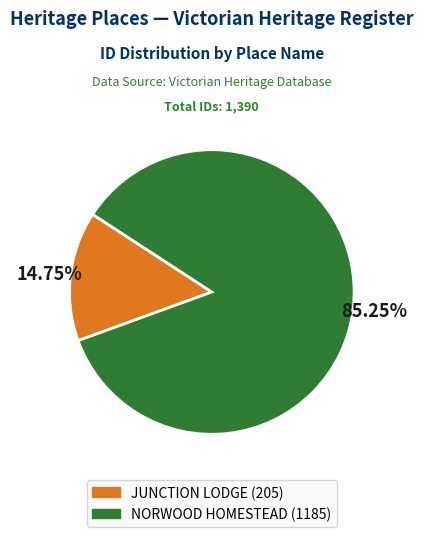

Rank the categories by value from highest to lowest.

NORWOOD HOMESTEAD, JUNCTION LODGE